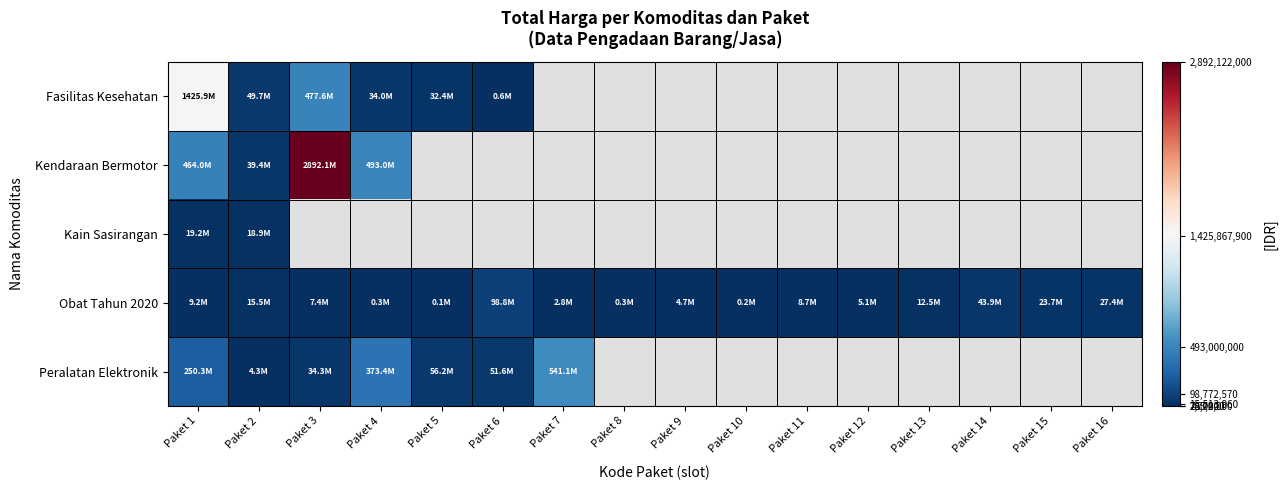

At which category does the chart reach its minimum across all series?

Paket 5